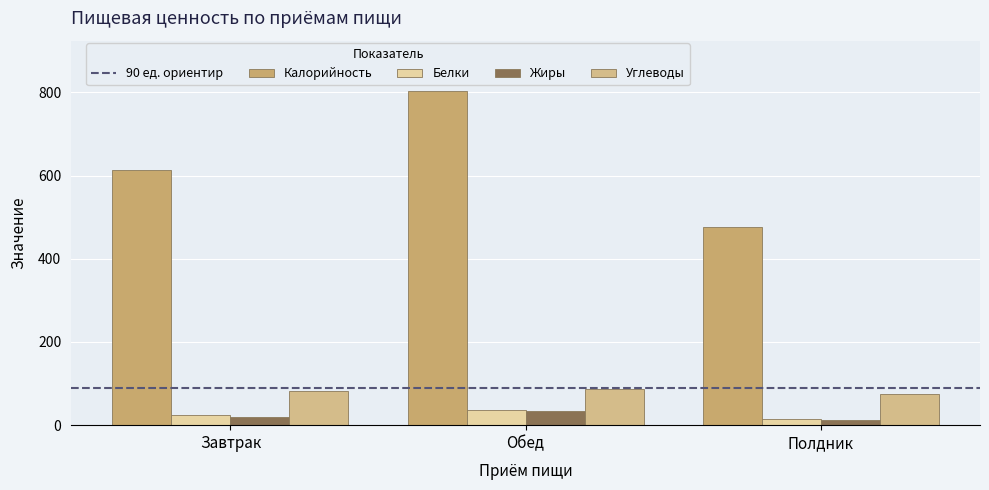

What is the greatest value displayed?

804.0